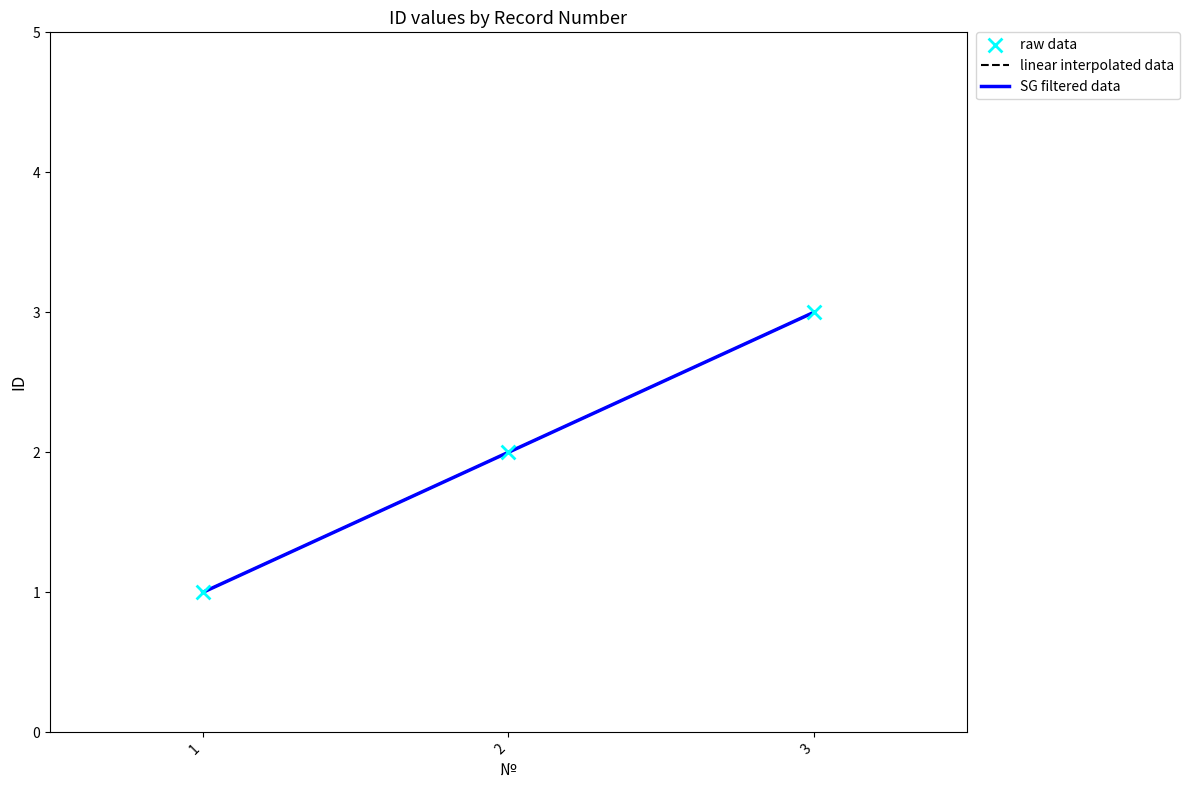

Is this an area chart (filled region under the line)?

No